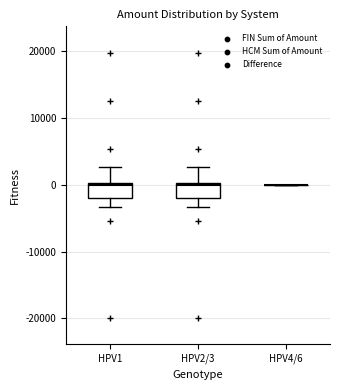

Reading left to right, read every box against the y-axis: the position of its median line, the range the box covers, and the ends of its whiskers. The values are not printed on the chart, so give them approximately, as read against the axis.

HPV1: median 0 (just below the box's upper edge), box -2000 to 0, whiskers -3000 to 3000
HPV2/3: median 0 (just below the box's upper edge), box -2000 to 0, whiskers -3000 to 3000
HPV4/6: box collapsed to a line at 0, whiskers 0 to 0